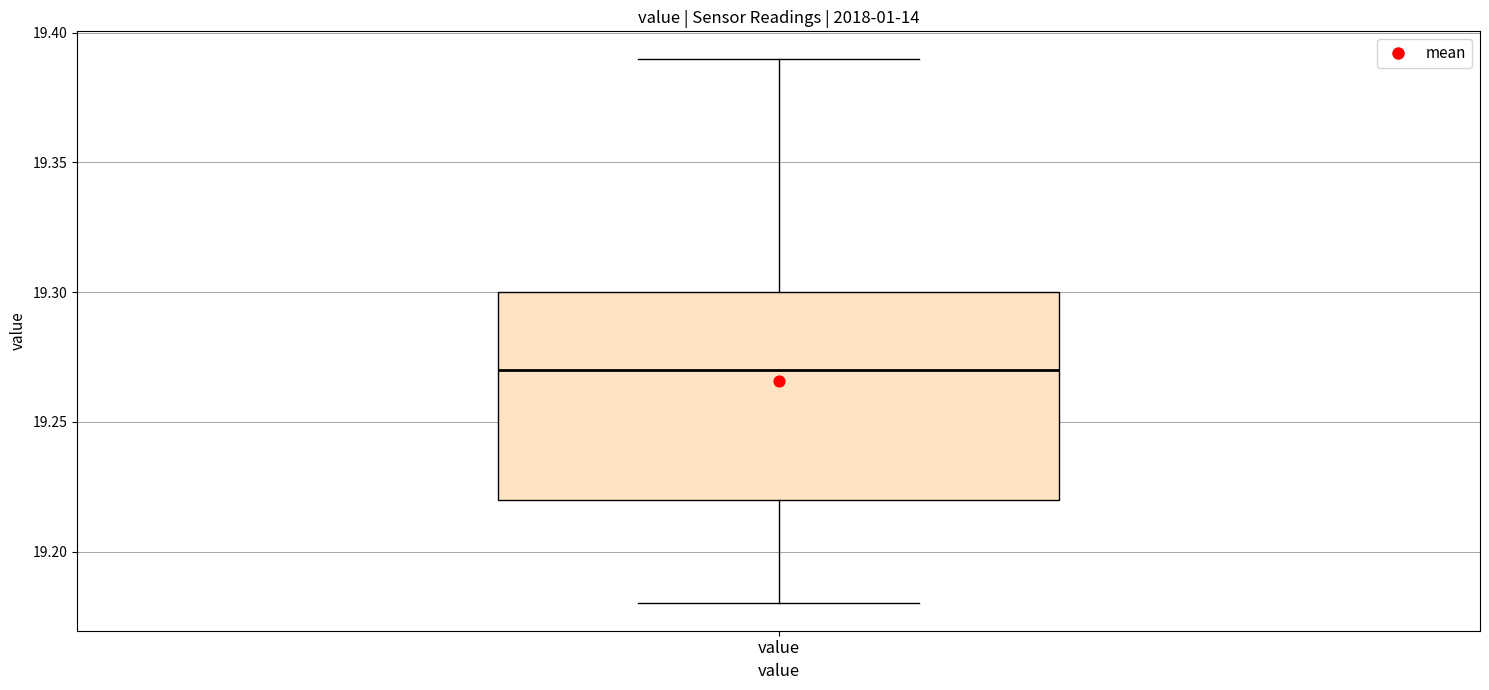

Where does the upper whisker of the box for value end on the y-axis? The values are not printed on the chart, so give them approximately, as read against the axis.

19.39